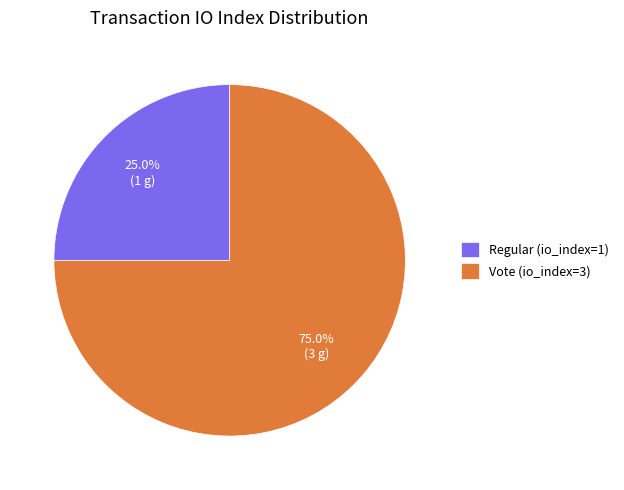

What is the ratio of the value at Vote (io_index=3) to the value at Regular (io_index=1)?

3.0